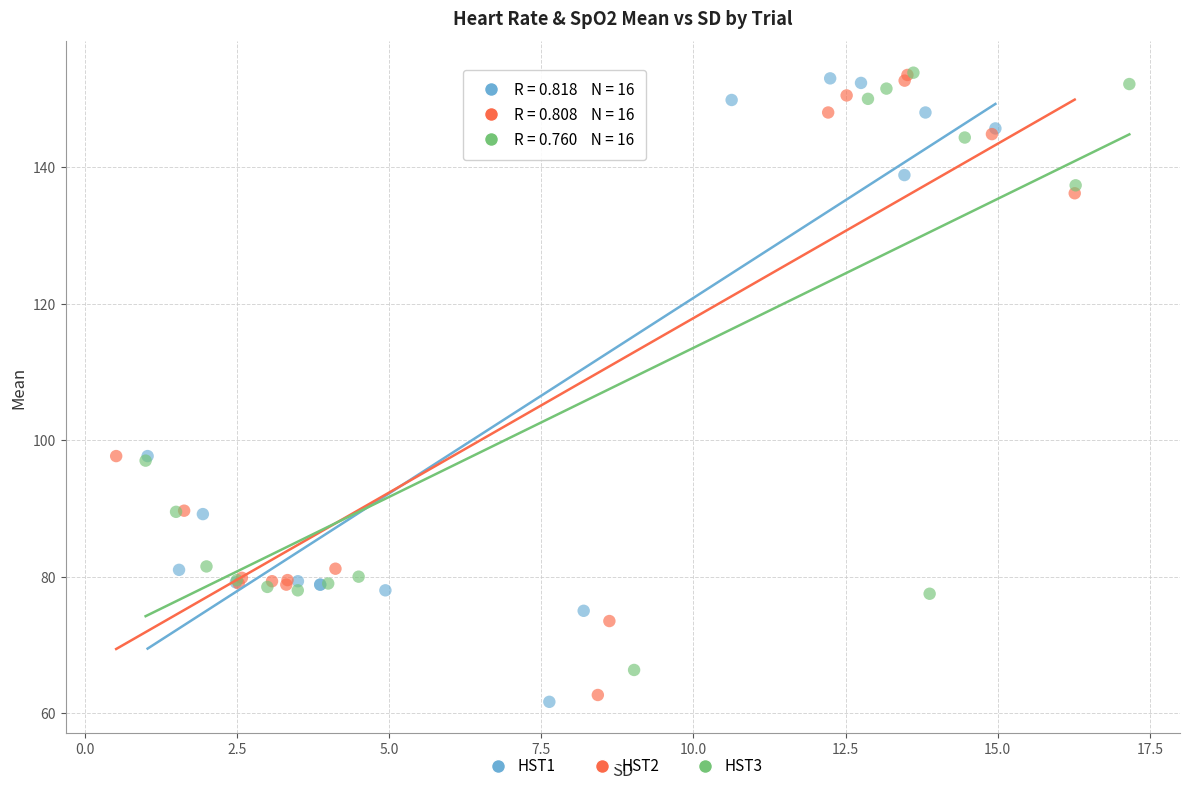

Which series has the largest Y range (max minus min)?

HST1